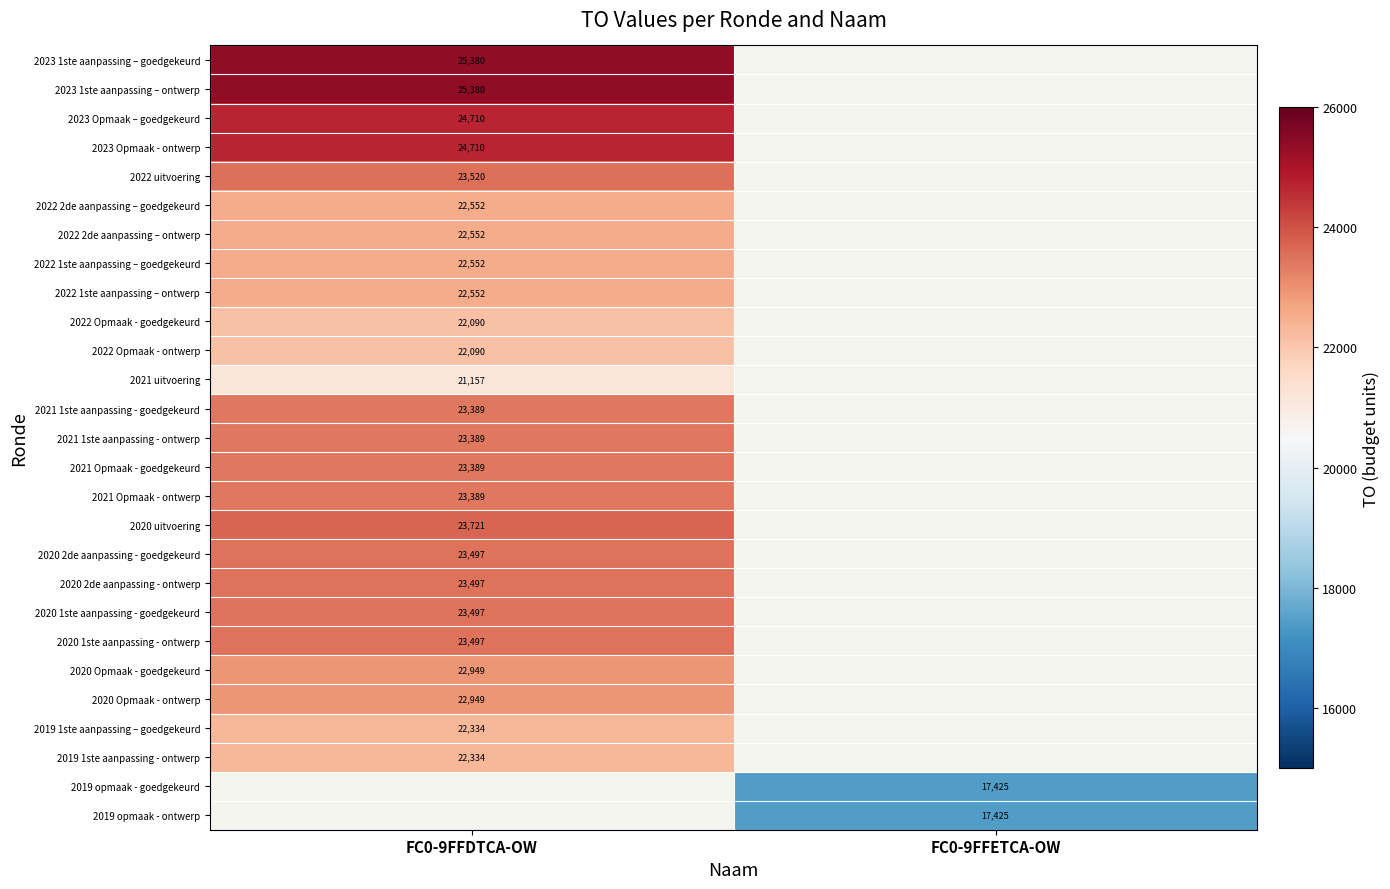

True or false: 2021 1ste aanpassing - goedgekeurd has a value of 11767 at FC0-9FFDTCA-OW.

False